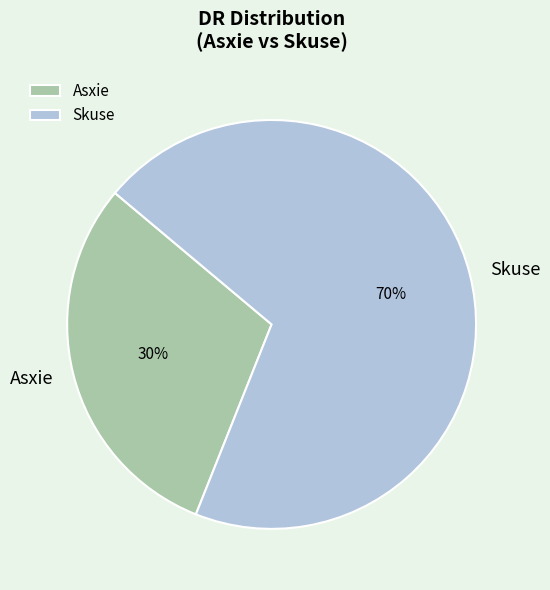

How many slices are in this pie chart?

2